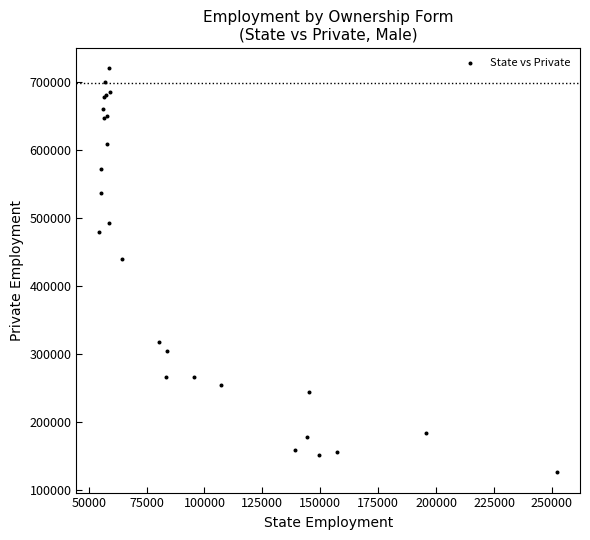

What Y value in the scatter plot is closest to 423147?

438937